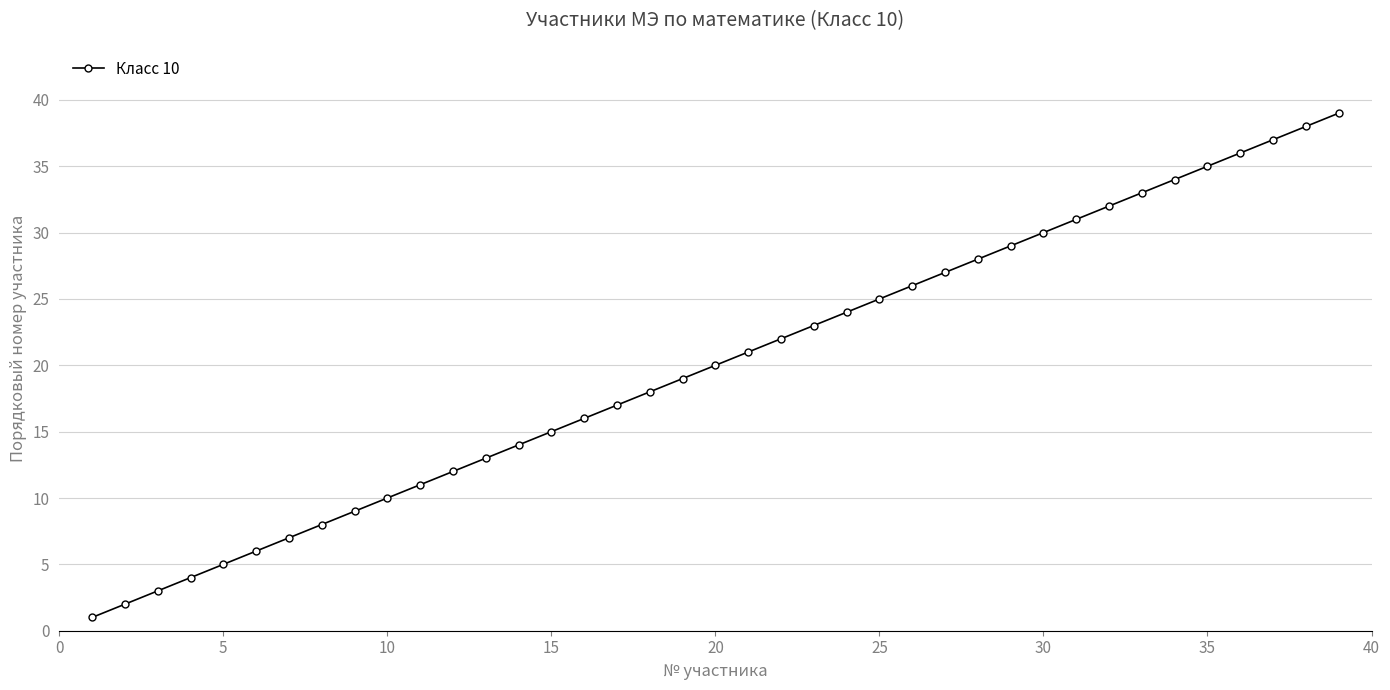

True or false: the data has more than 2 interior local peaks.

False